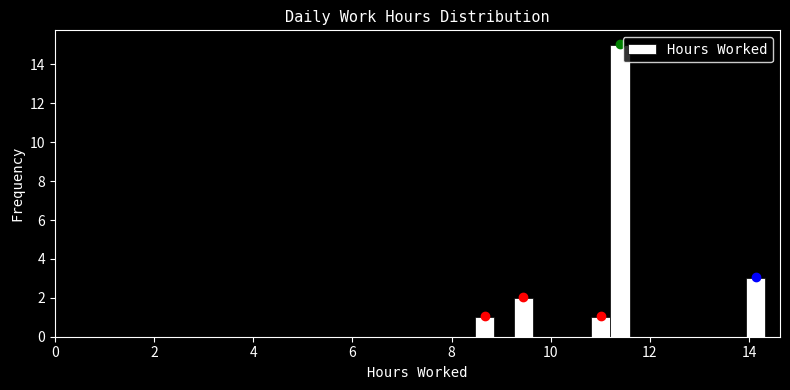

Around what value on the x-axis is the tallest bar? Give the approximate position of its centre, as read against the axis.

11.4